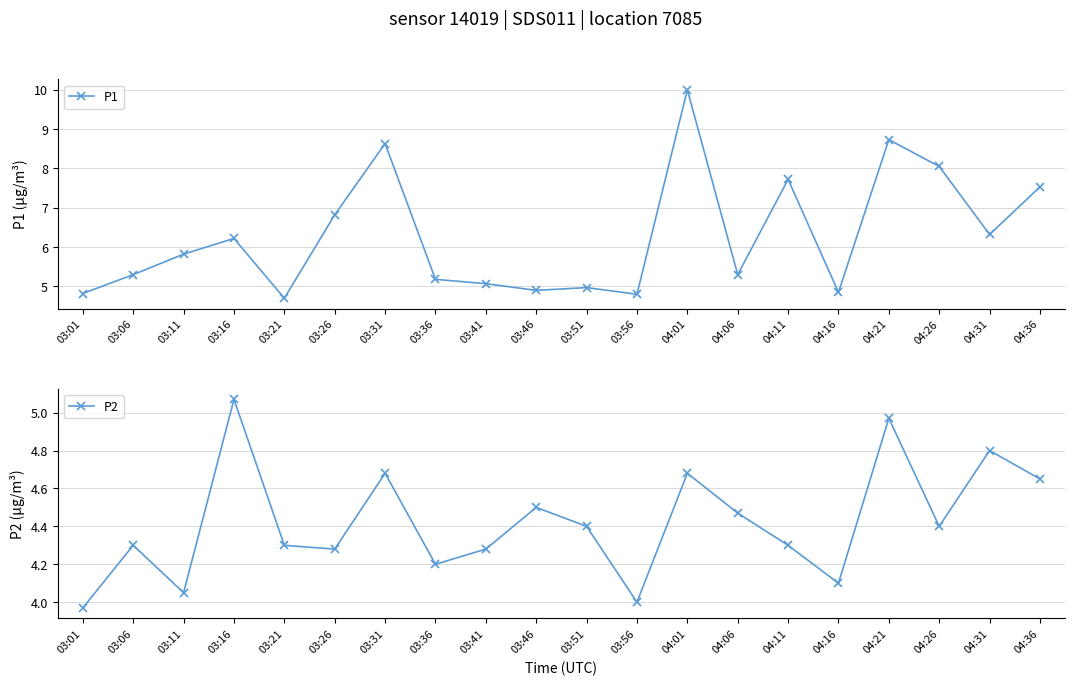

How many categories are shown in the chart?

20